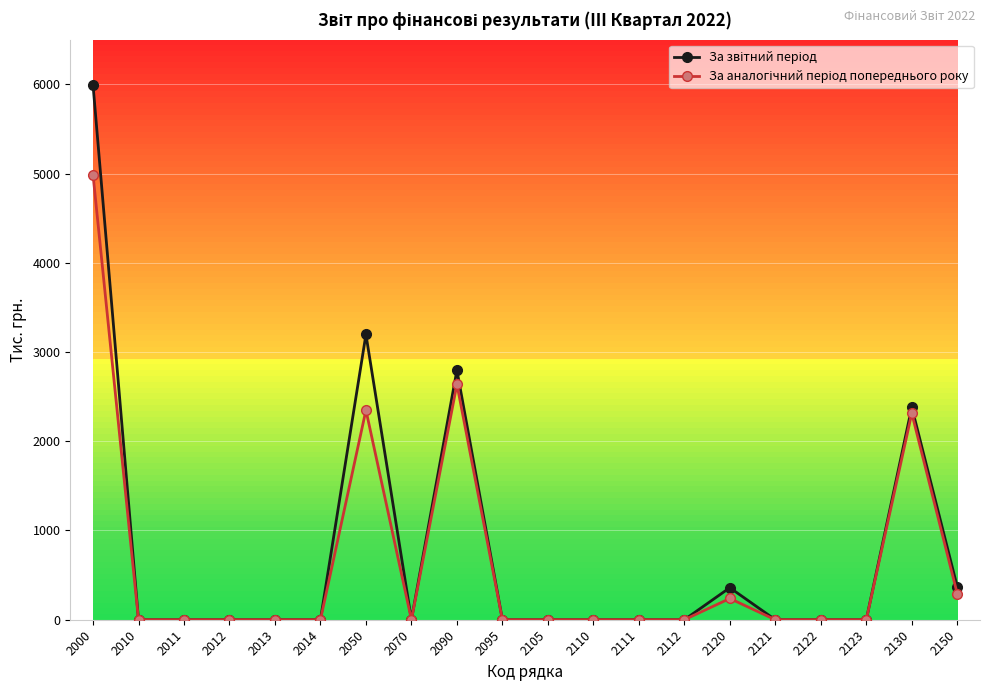

At which category is the sum across all series the highest?

2000